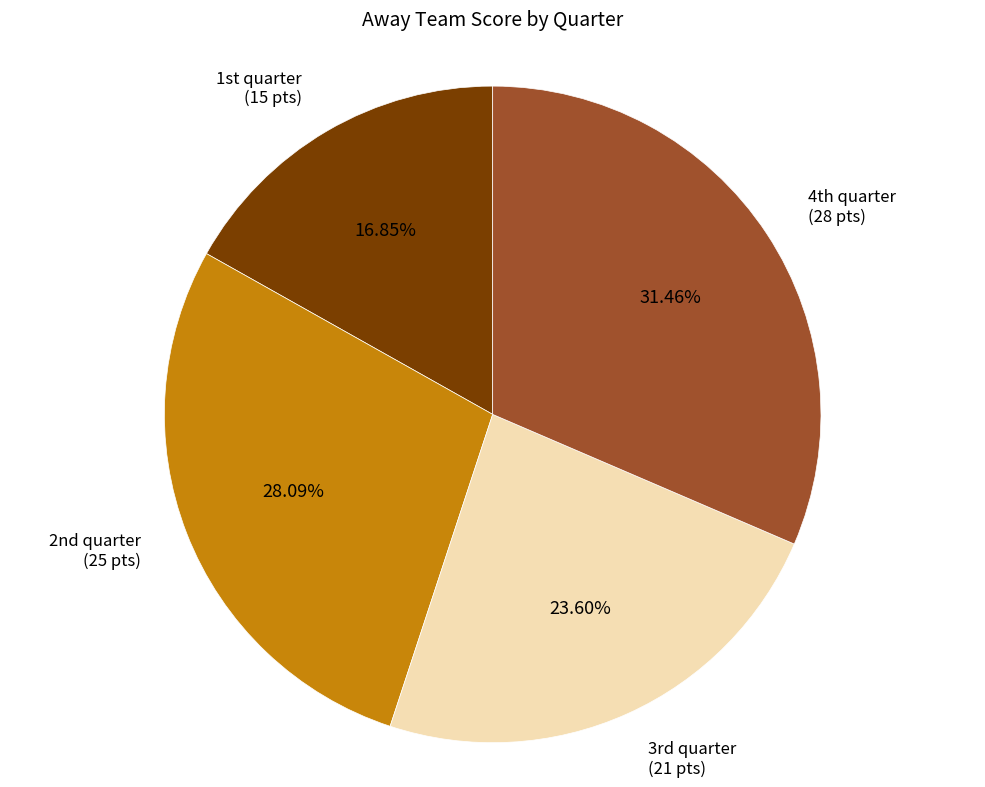

Is there a majority slice in this chart?

No